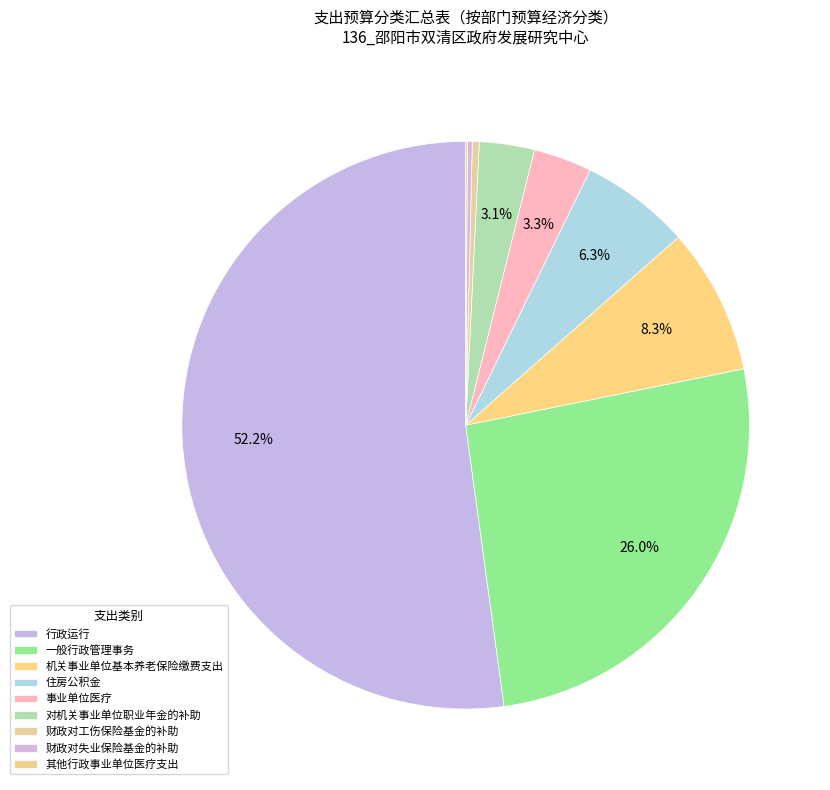

Which category accounts for the majority?

行政运行